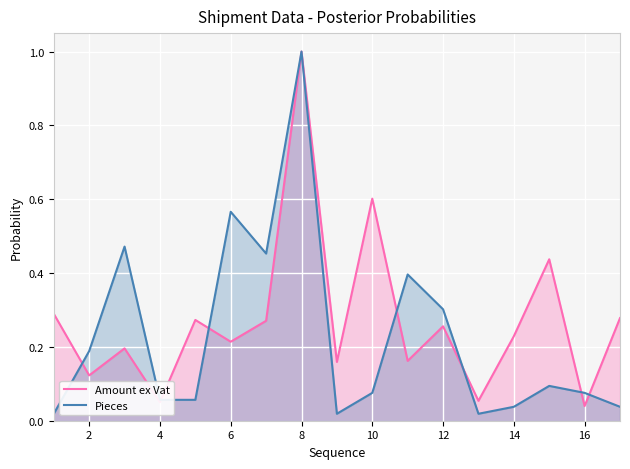

Which series ends up on top after the final intersection of Amount ex Vat and Pieces?

Amount ex Vat